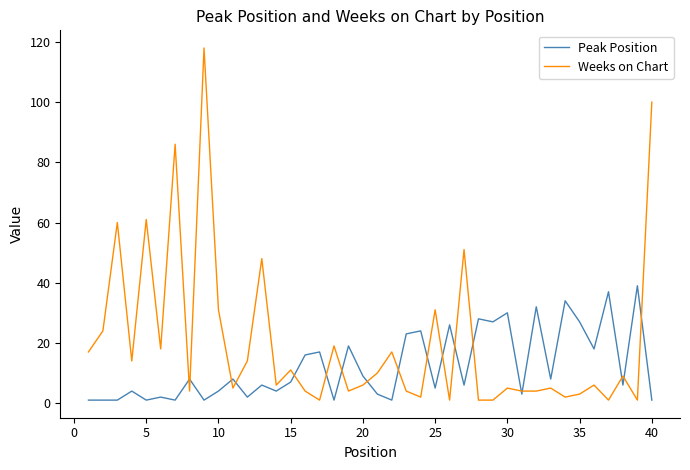

Rank the series by their average value, from lowest to highest.

Peak Position, Weeks on Chart